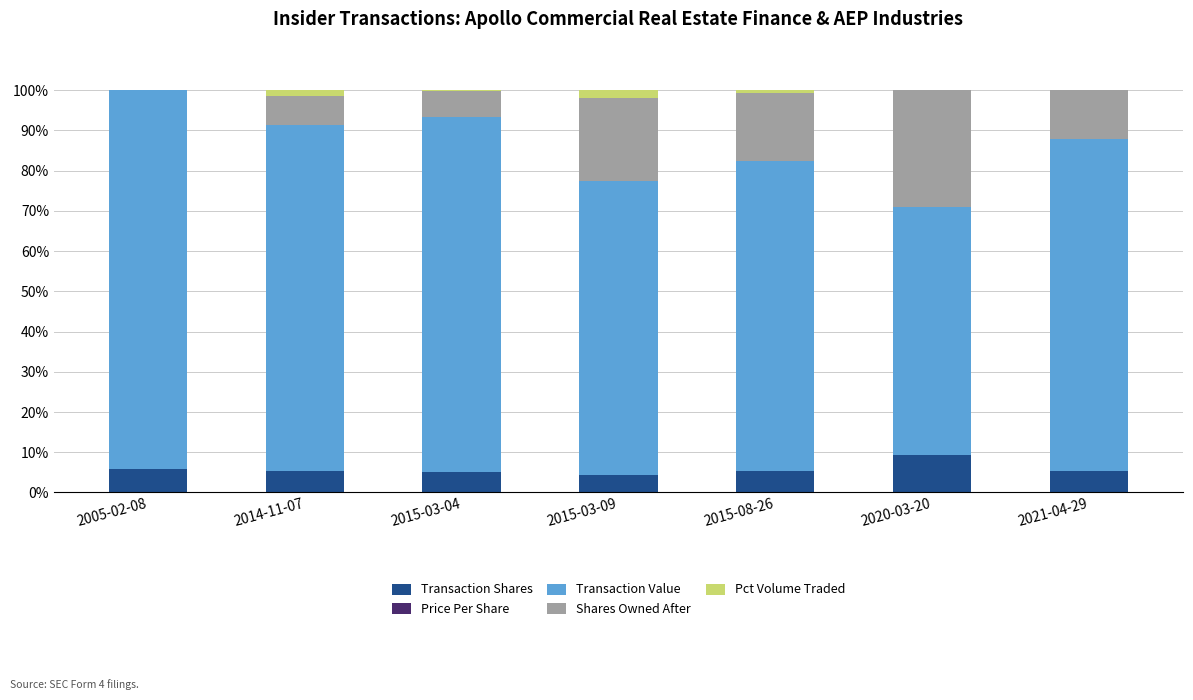

What is the total value across all series at 2015-03-04?

100.0